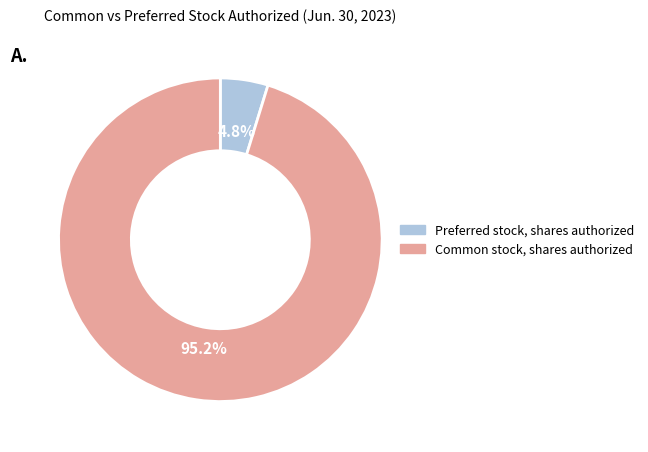

Rank the categories by value from lowest to highest.

Preferred stock, shares authorized, Common stock, shares authorized